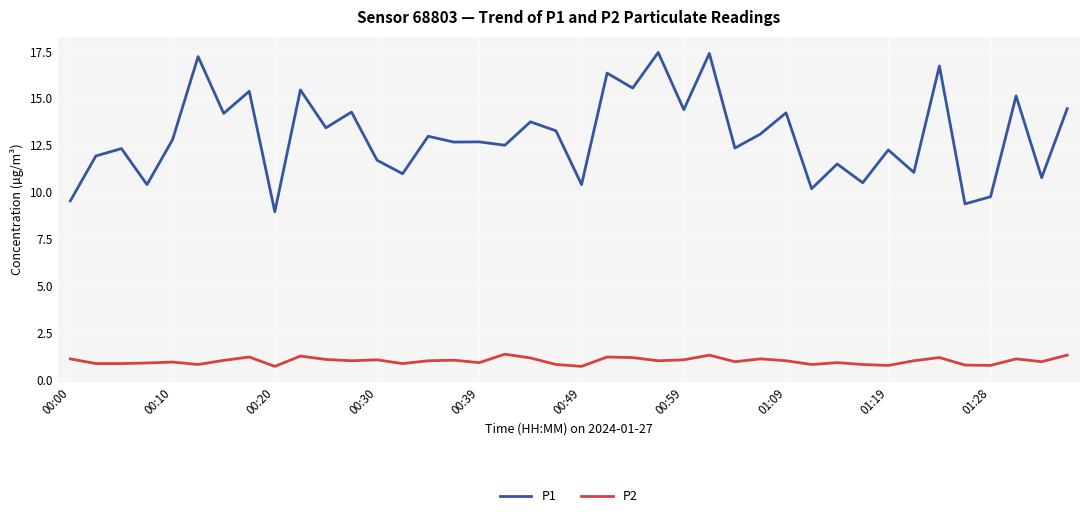

Which series has the widest spread of values?

P1